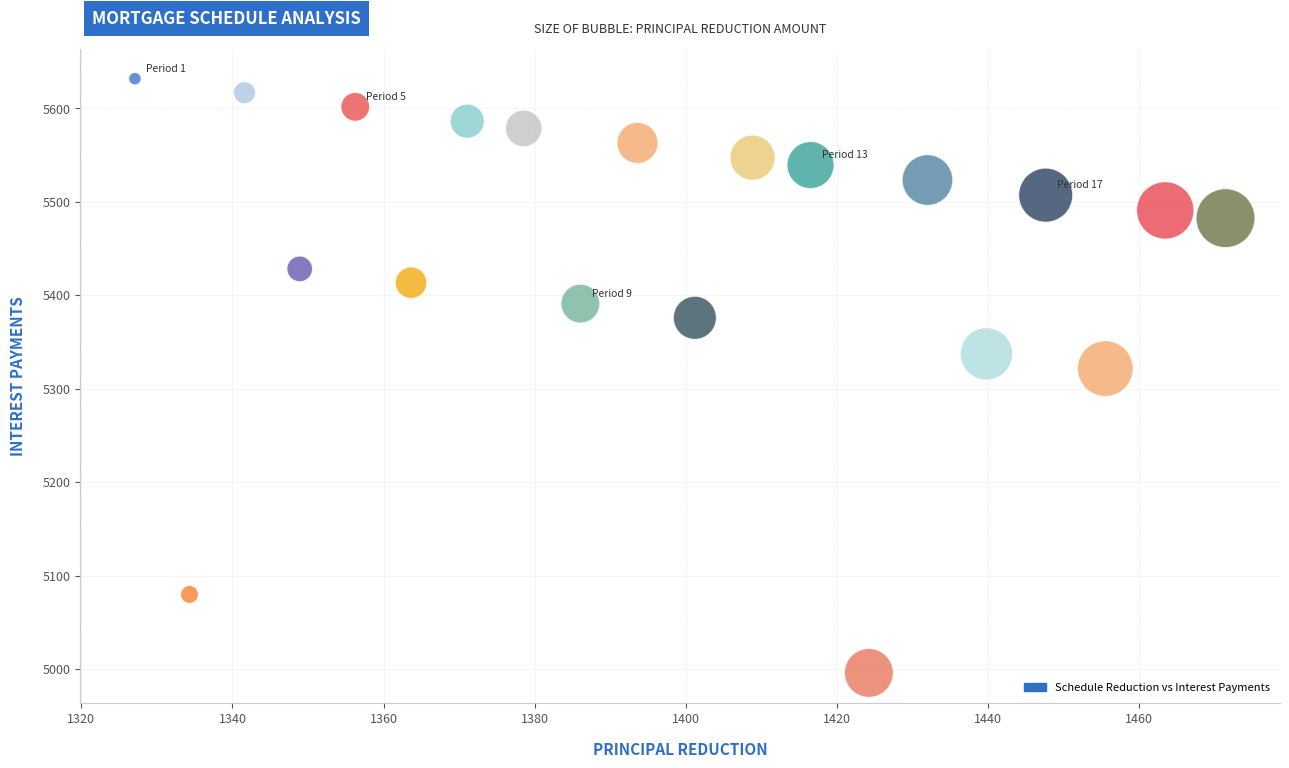

What Y value in the scatter plot is closest to 5313?

5321.5